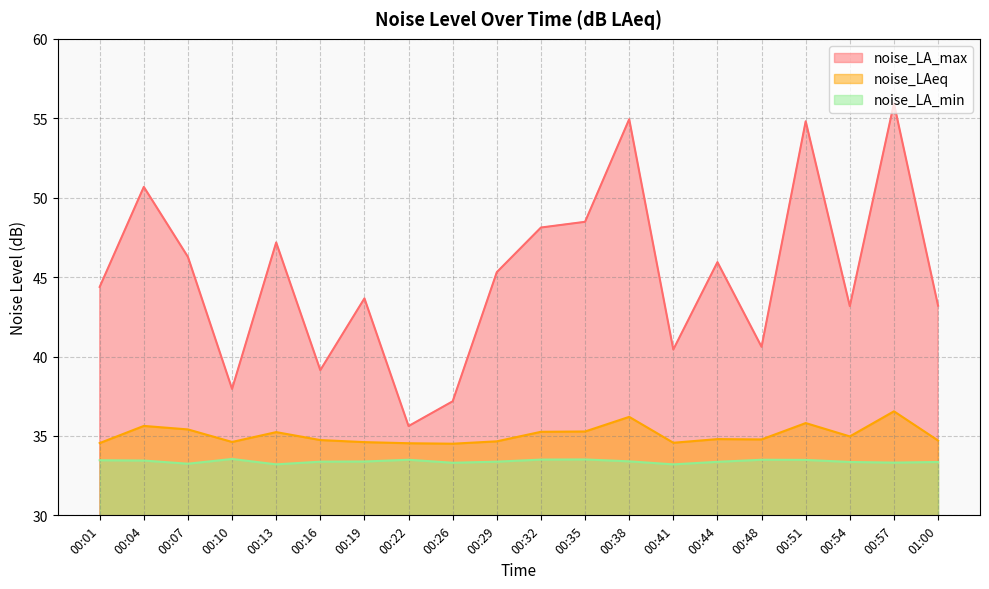

What position from the right is 00:57?

2